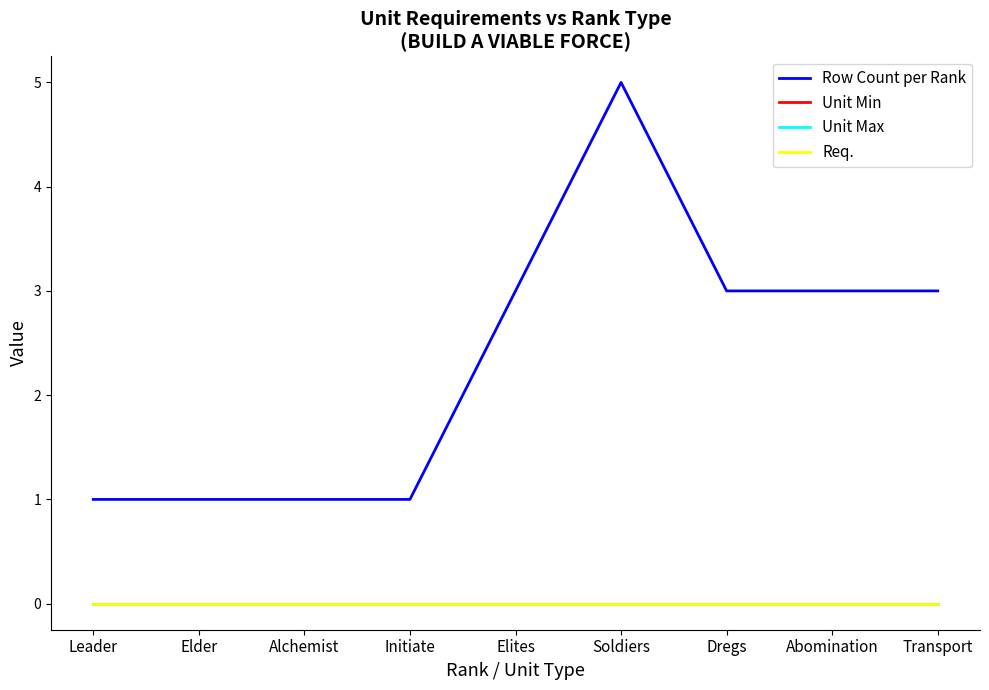

Reading left to right, transcribe all the data shown in this chart.

Row Count per Rank: 1	1	1	1	3	5	3	3	3
Unit Min: 0	0	0	0	0	0	0	0	0
Unit Max: 0	0	0	0	0	0	0	0	0
Req.: 0	0	0	0	0	0	0	0	0